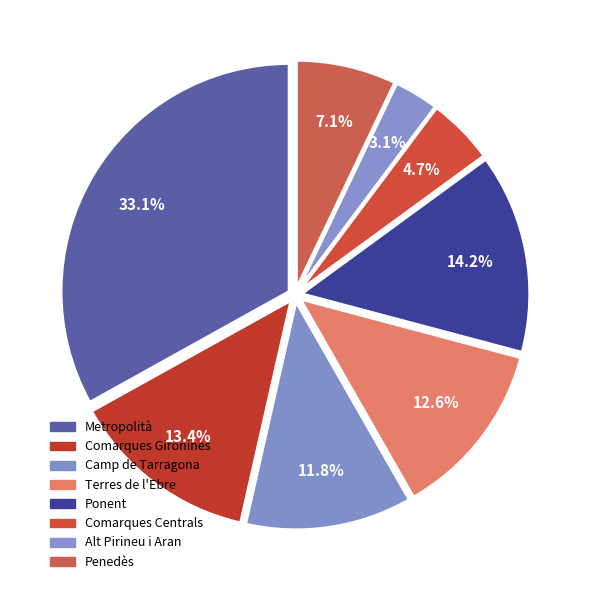

Does any single category account for the majority?

No